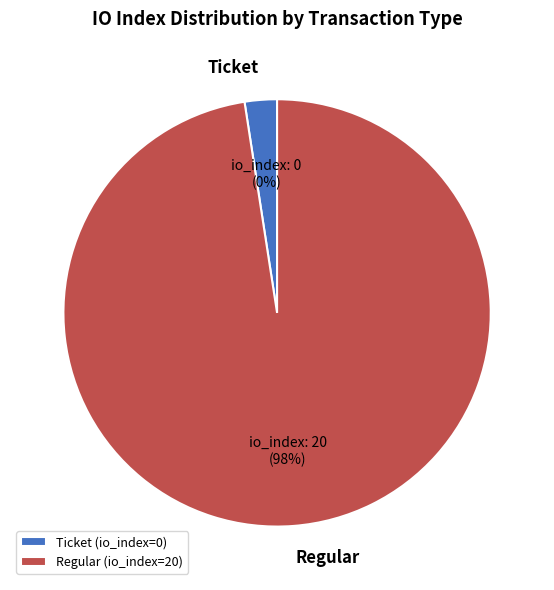

Which slice is the smallest?

Ticket (index 0)